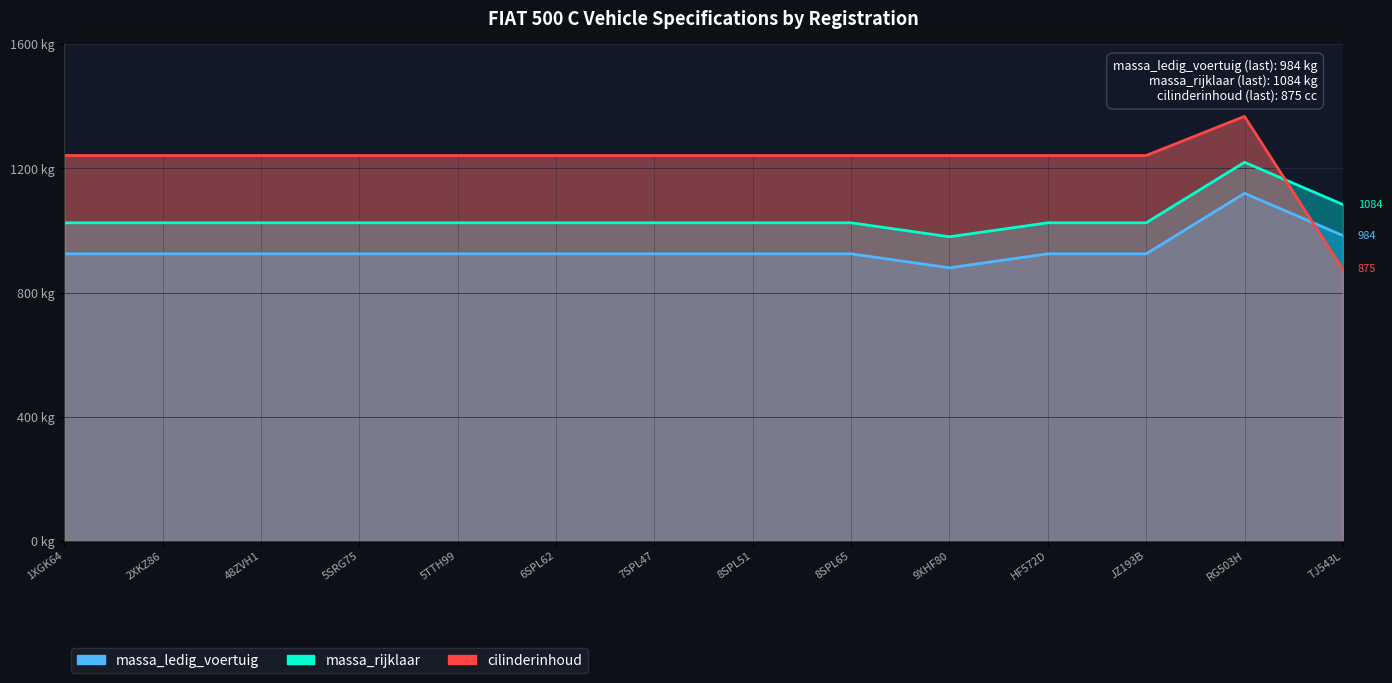

What is the maximum value for cilinderinhoud?

1368